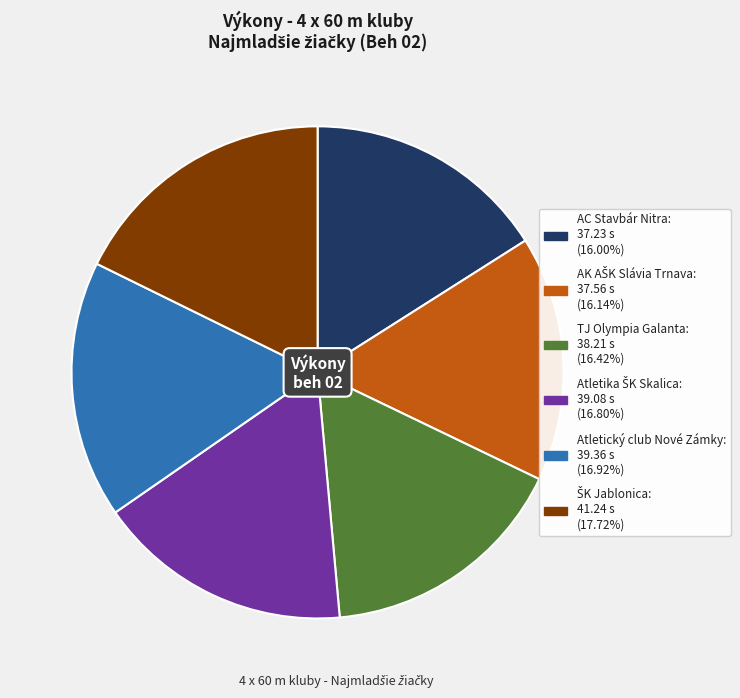

Is there any slice that represents more than half of the pie?

No